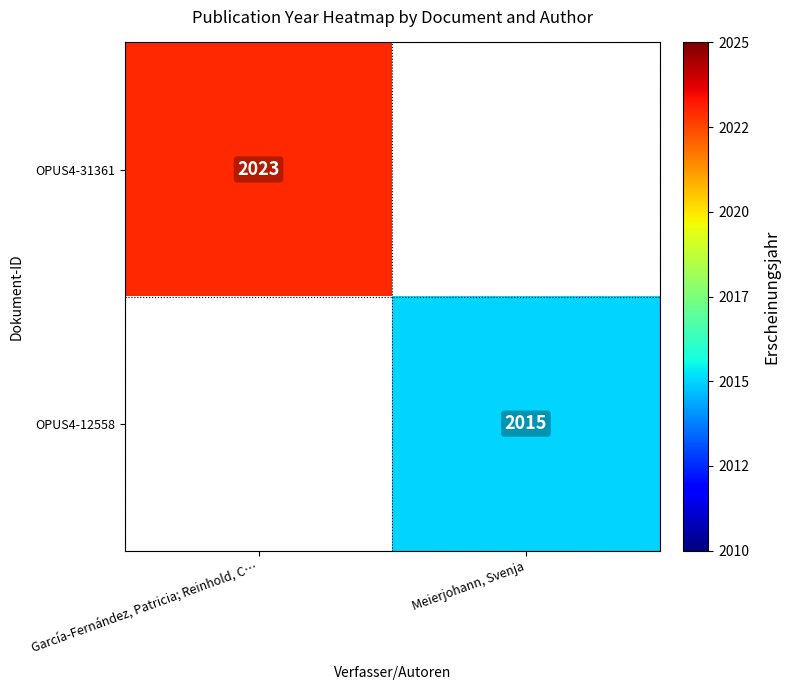

Is the value of OPUS4-31361 at García-Fernández, Patricia; Reinhold, C… greater than the value of OPUS4-12558 at Meierjohann, Svenja?

Yes